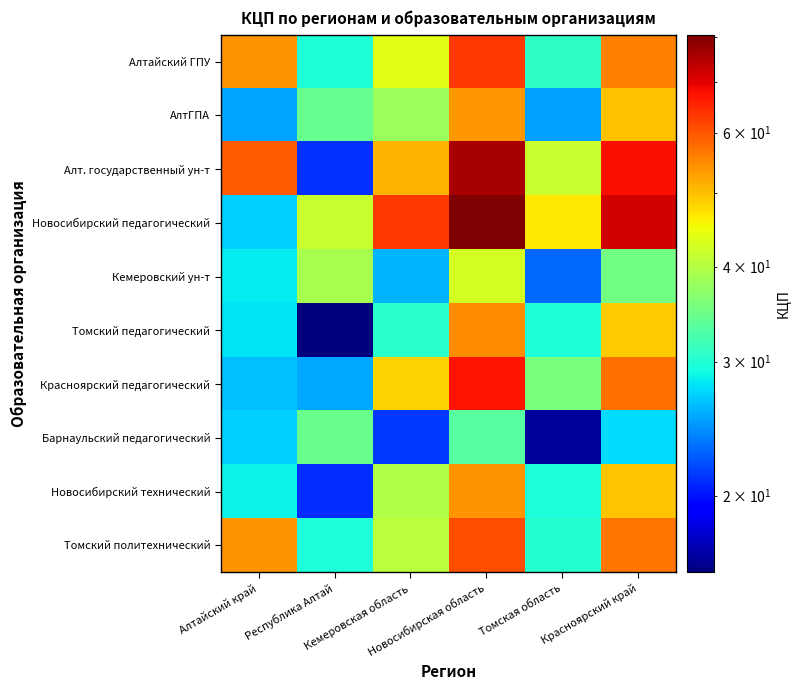

What is the spread (max minus min) of values at Красноярский край?

44.2